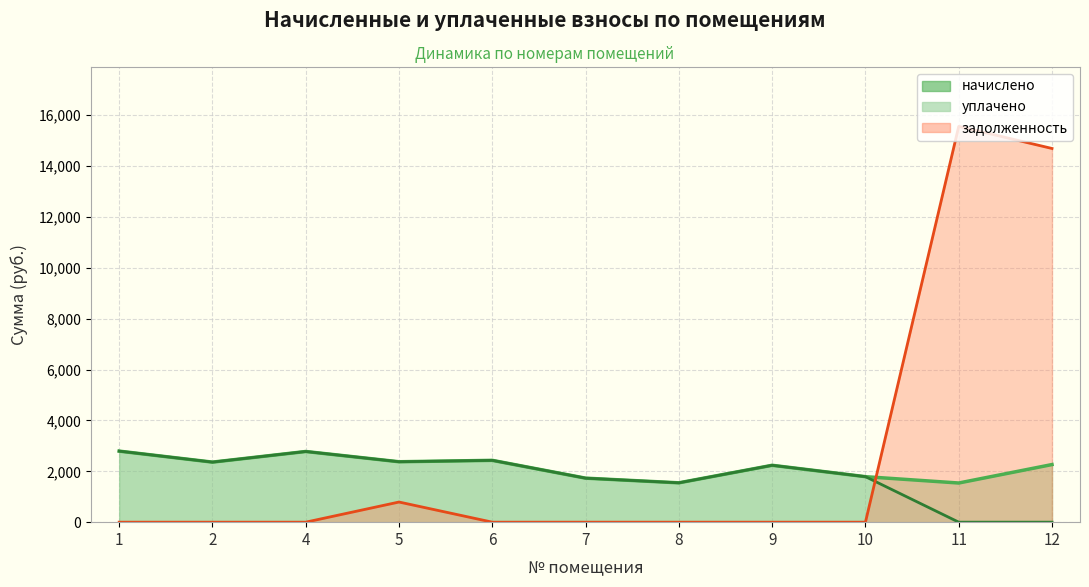

Reading left to right, what are all the values shown in this chart?

начислено: 1=2793.5	2=2360.9	4=2778.8	5=2375.6	6=2430.6	7=1730.3	8=1547.0	9=2236.3	10=1789.0	11=1539.7	12=2265.6
уплачено: 1=2793.5	2=2360.9	4=2778.8	5=2375.6	6=2430.6	7=1730.3	8=1547.0	9=2236.3	10=1789.0	11=0.0	12=0.0
задолженность: 1=0.0	2=0.0	4=0.0	5=791.9	6=0.0	7=0.0	8=0.0	9=0.0	10=0.0	11=15563.4	12=14694.1